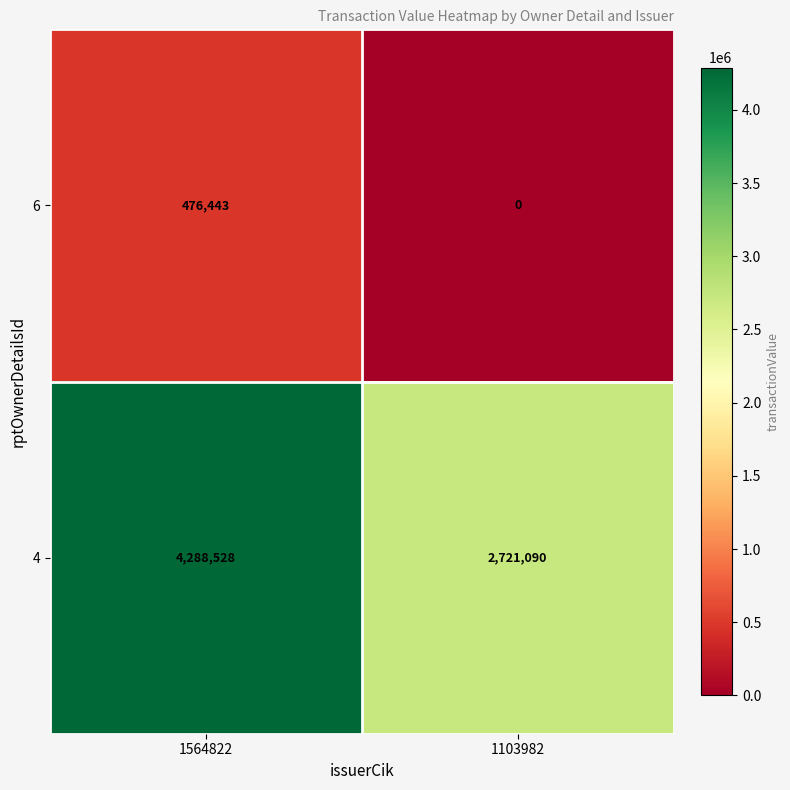

At how many categories does at least one series exceed 3061889?

1